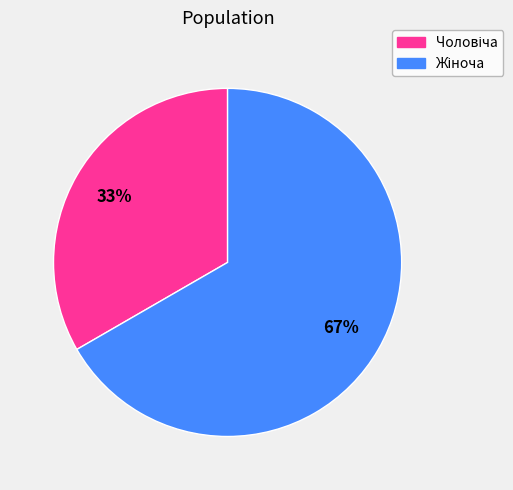

How many segments does this pie chart have?

2